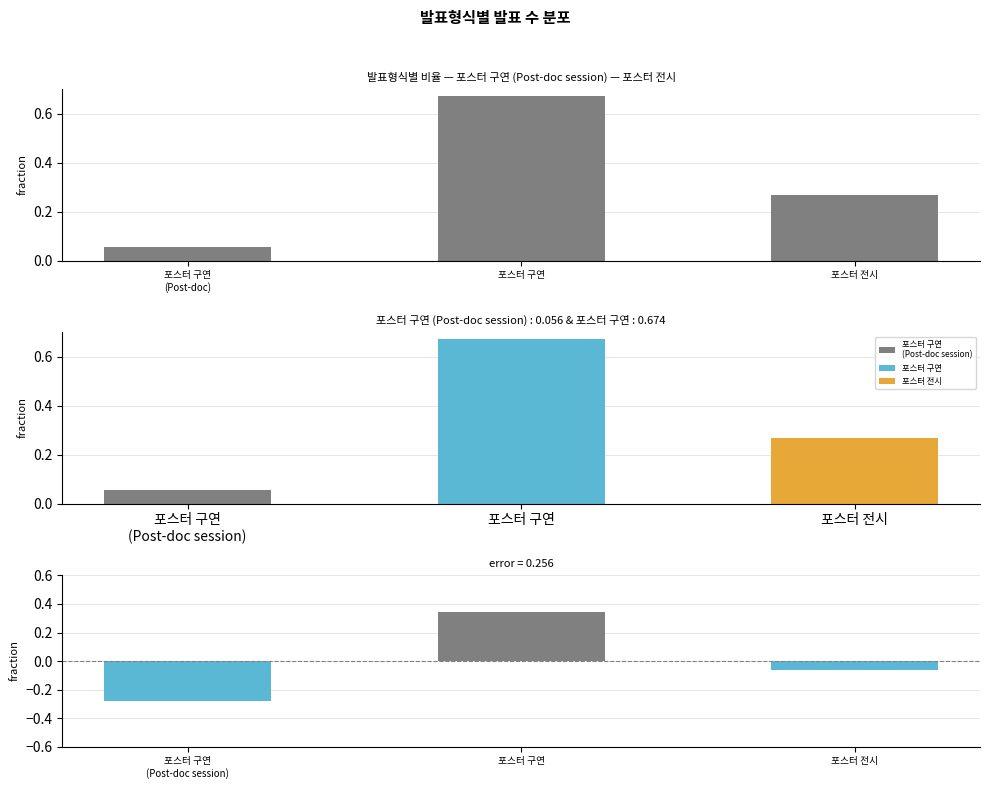

Which has a higher value, 포스터 구연 or 포스터 전시?

포스터 구연